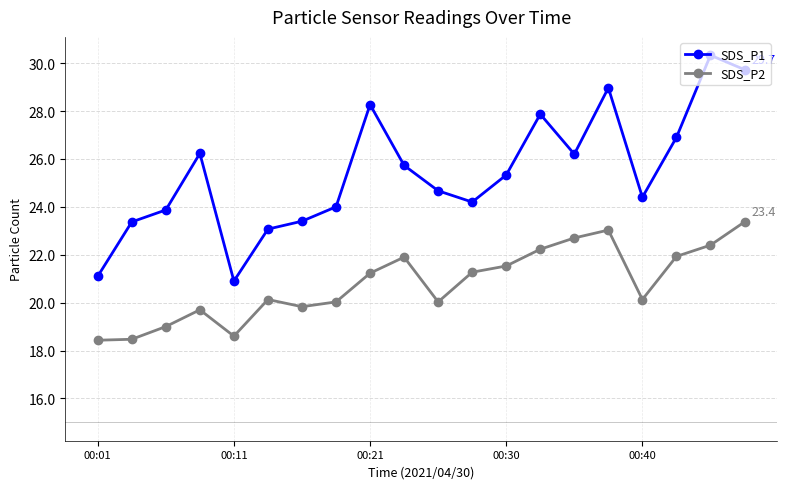

True or false: SDS_P1 and SDS_P2 cross at least once.

False